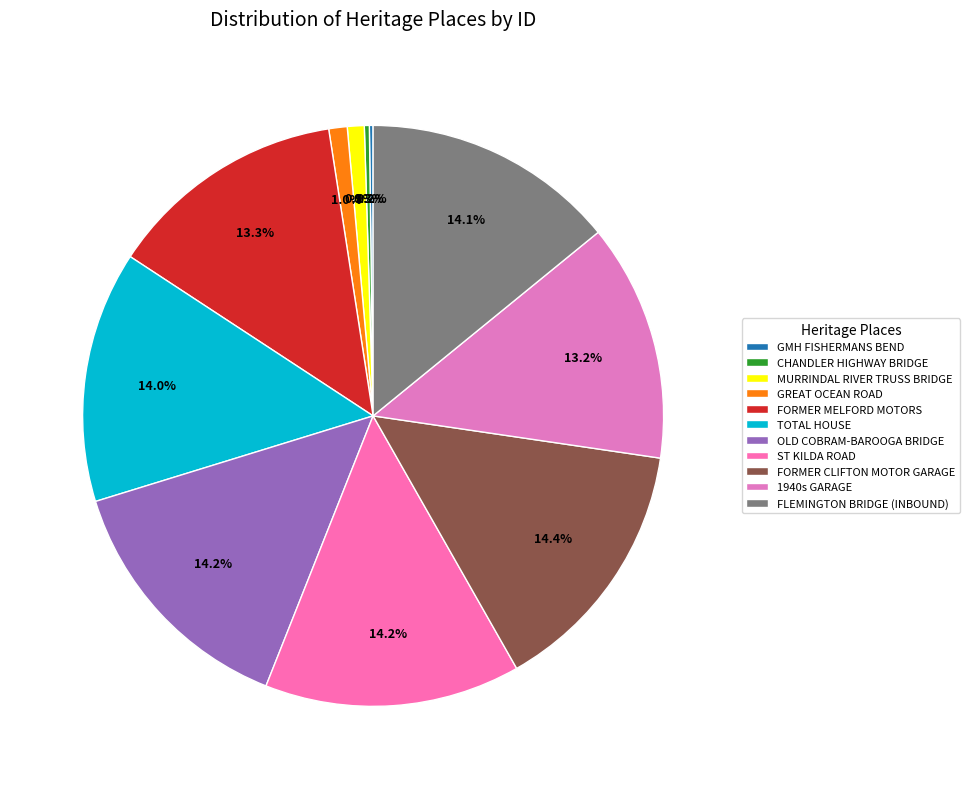

How many slices are in this pie chart?

11